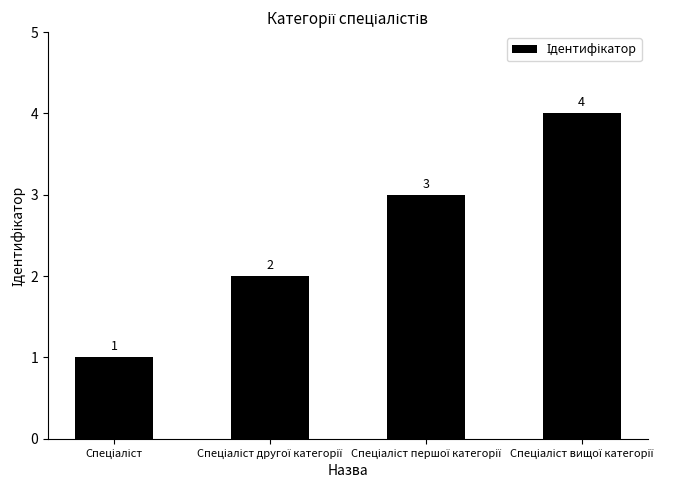

What is the greatest value displayed?

4